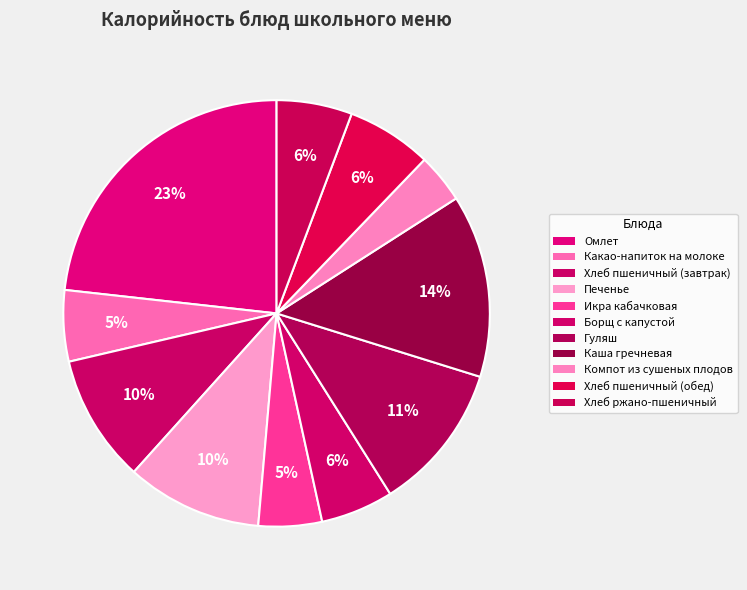

True or false: Какао-напиток на молоке accounts for 1% of the total.

False